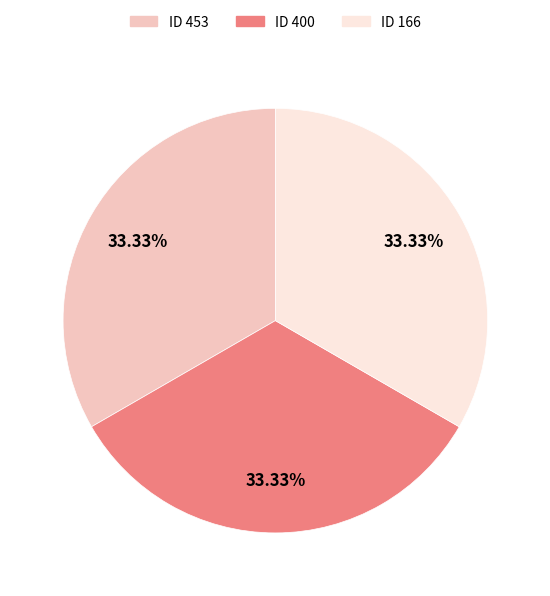

Do ID 400 and ID 166 together represent more than half of the pie?

Yes